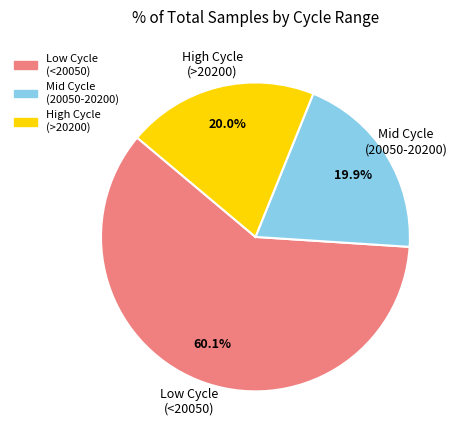

Is there a majority slice in this chart?

Yes